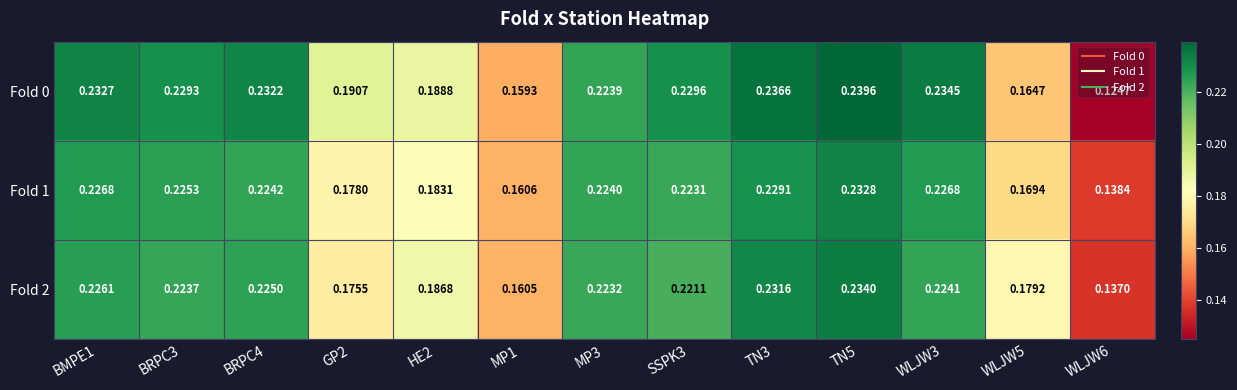

Is the value of Fold 0 at GP2 greater than the value of Fold 2 at TN3?

No